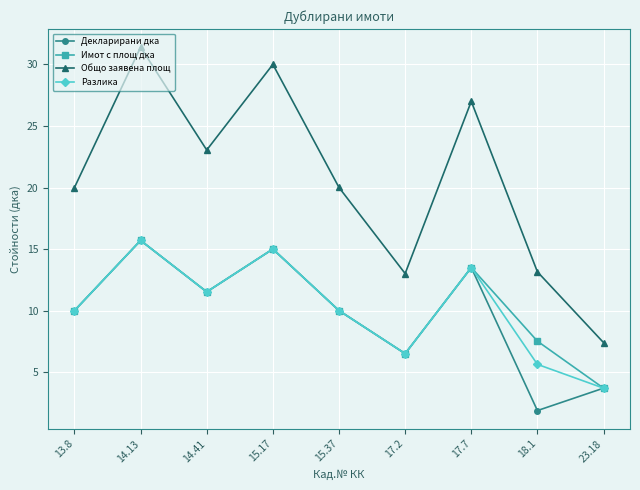

What is the difference between the highest and lowest values at 14.41?

11.5